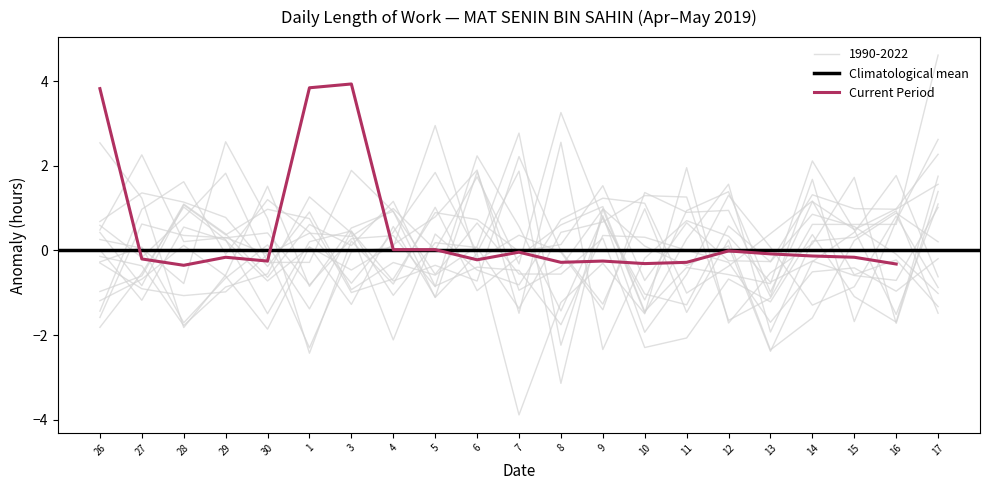

The value of Current Period at 6 is -0.2. True or false?

True